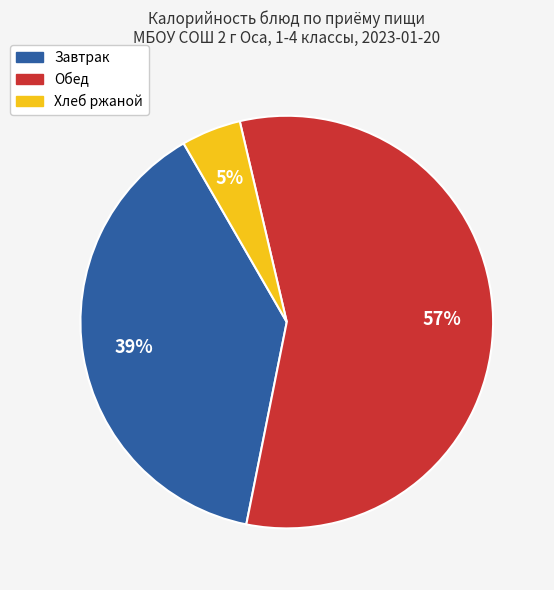

Is the sum of Обед and Хлеб ржаной greater than half?

Yes